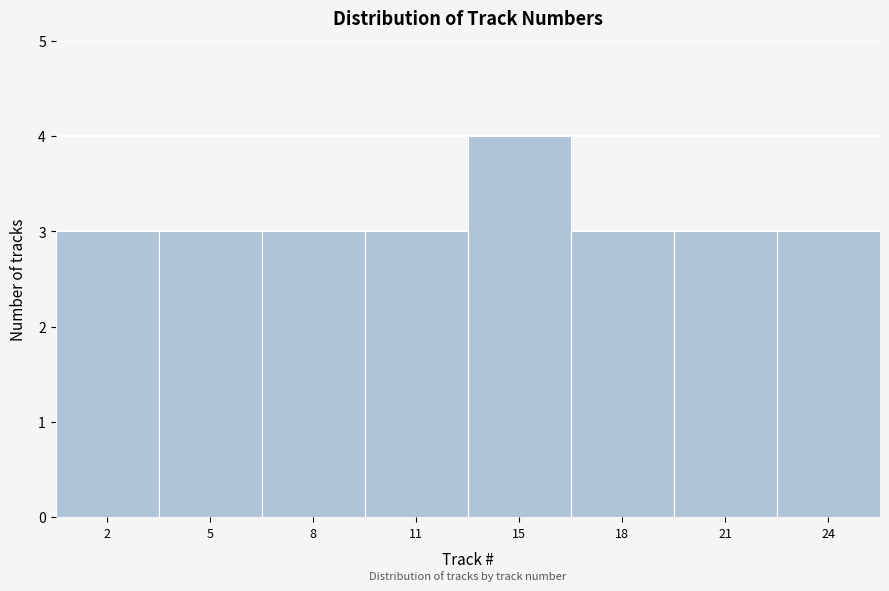

Reading right to left, what are all the values shown in this chart?

3	3	3	4	3	3	3	3